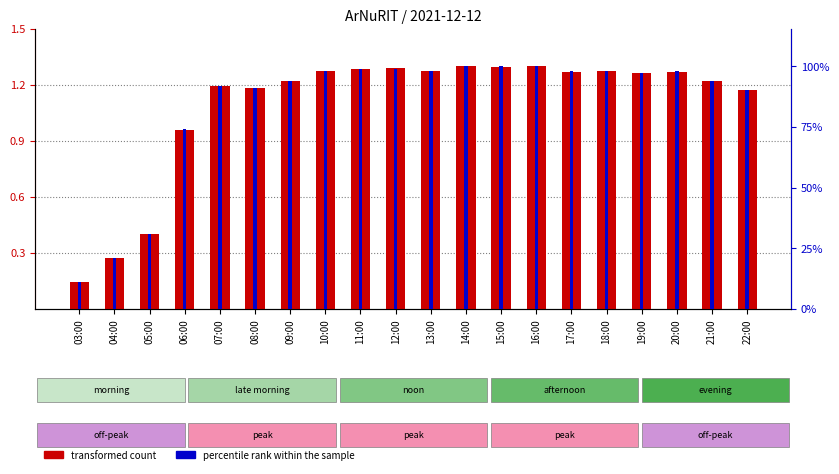

At how many categories does at least one series exceed 1?

16